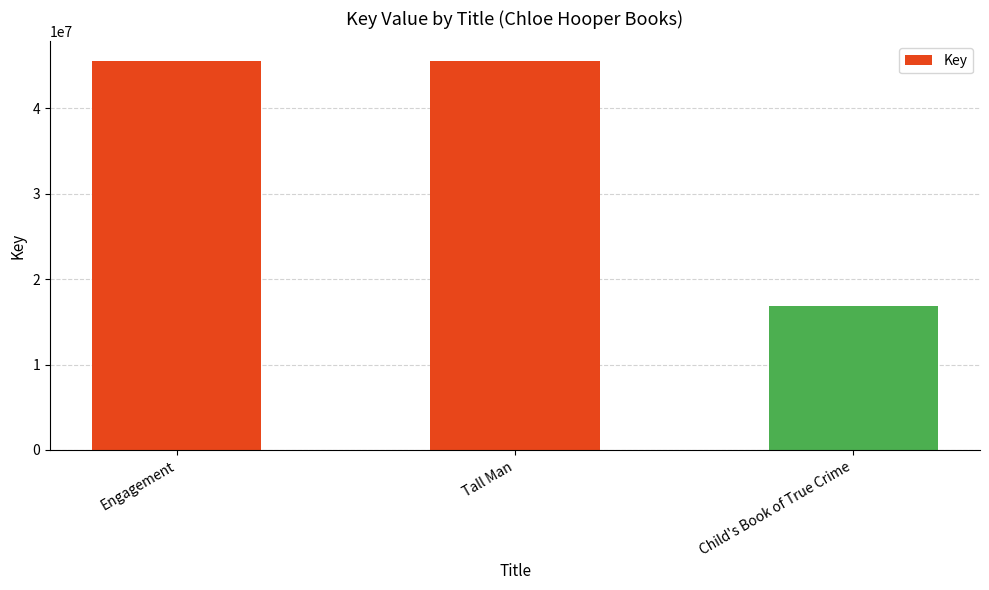

What is the sum of the values at Tall Man and Child's Book of True Crime?

62418879